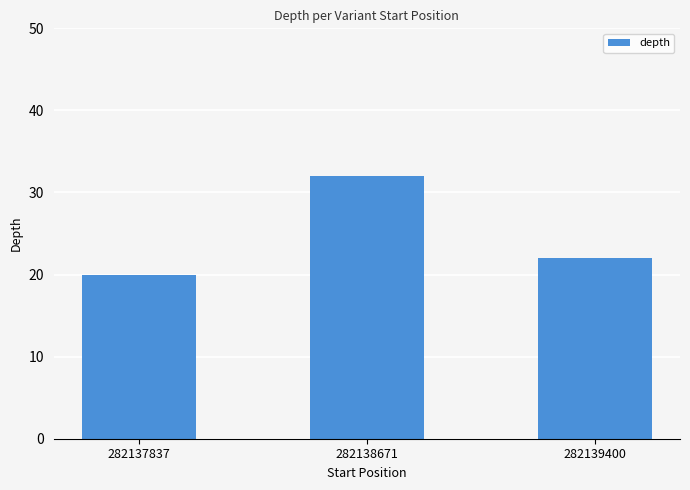

Which has a higher value, 282139400 or 282137837?

282139400